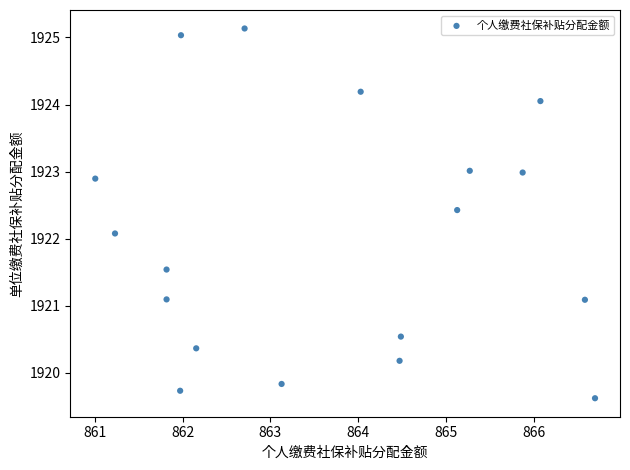

What is the range of X values (max minus min)?

5.7